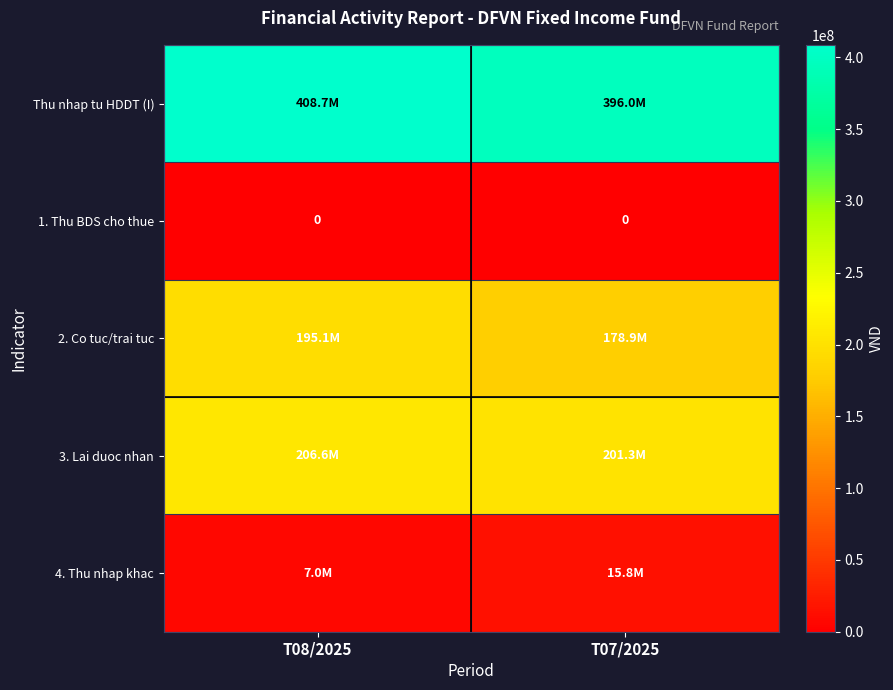

How many categories are shown in the chart?

2